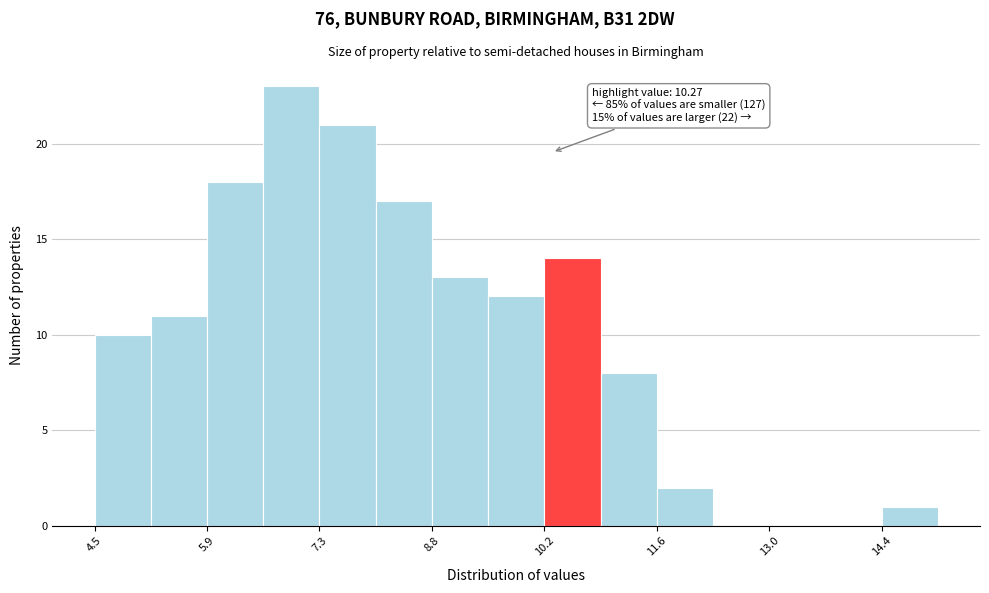

Read against the x-axis, roughly where is the centre of the tallest bar?

7.0